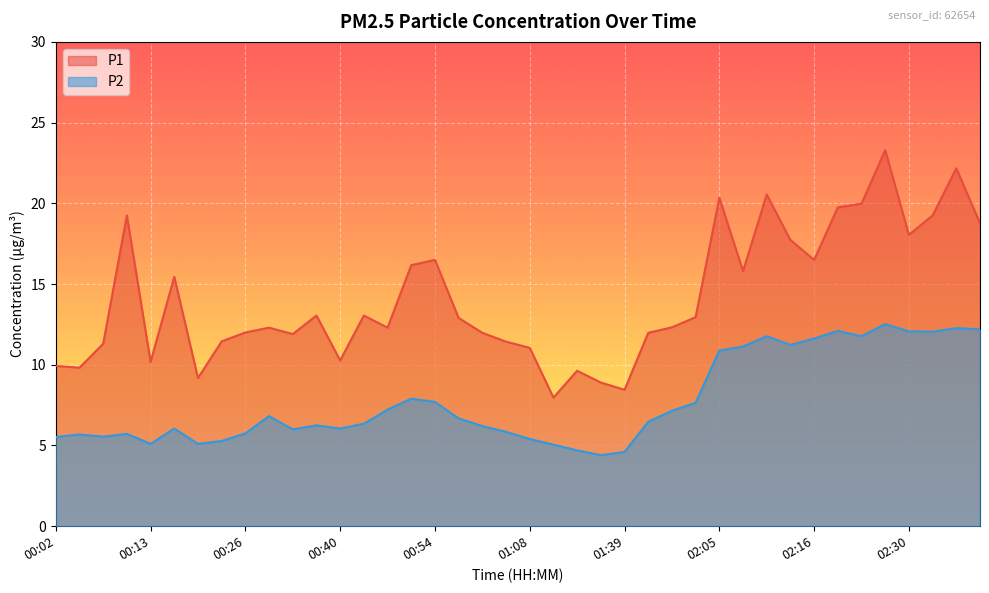

What position from the right is 01:14?

19